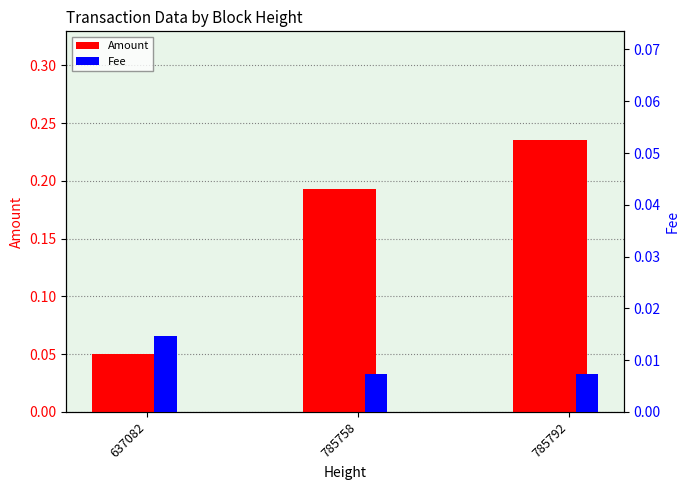

Rank the series at 785758 from highest to lowest value.

Amount, Fee